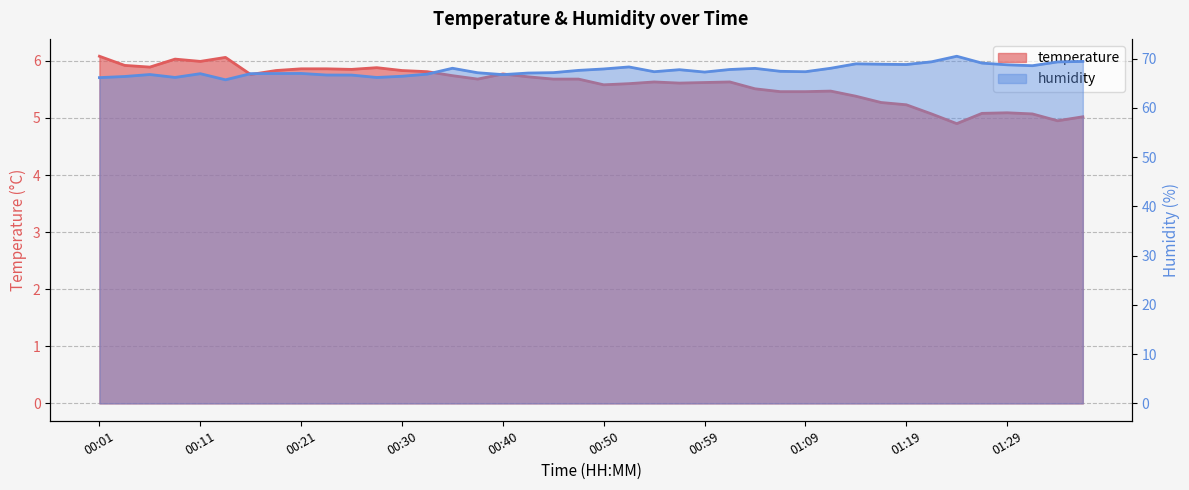

Reading left to right, list all the values displayed in this chart.

temperature: 6.1	5.9	5.9	6.0	6.0	6.1	5.8	5.8	5.9	5.9	5.8	5.9	5.8	5.8	5.7	5.7	5.8	5.7	5.7	5.7	5.6	5.6	5.6	5.6	5.6	5.6	5.5	5.5	5.5	5.5	5.4	5.3	5.2	5.1	4.9	5.1	5.1	5.1	5.0	5.0
humidity: 66.2	66.4	66.8	66.2	67.0	65.7	67.0	67.0	67.0	66.7	66.7	66.2	66.4	66.9	68.1	67.2	66.8	67.1	67.2	67.6	67.9	68.3	67.4	67.8	67.3	67.8	68.0	67.4	67.4	68.1	69.0	68.9	68.8	69.4	70.5	69.1	68.8	68.6	69.3	69.5